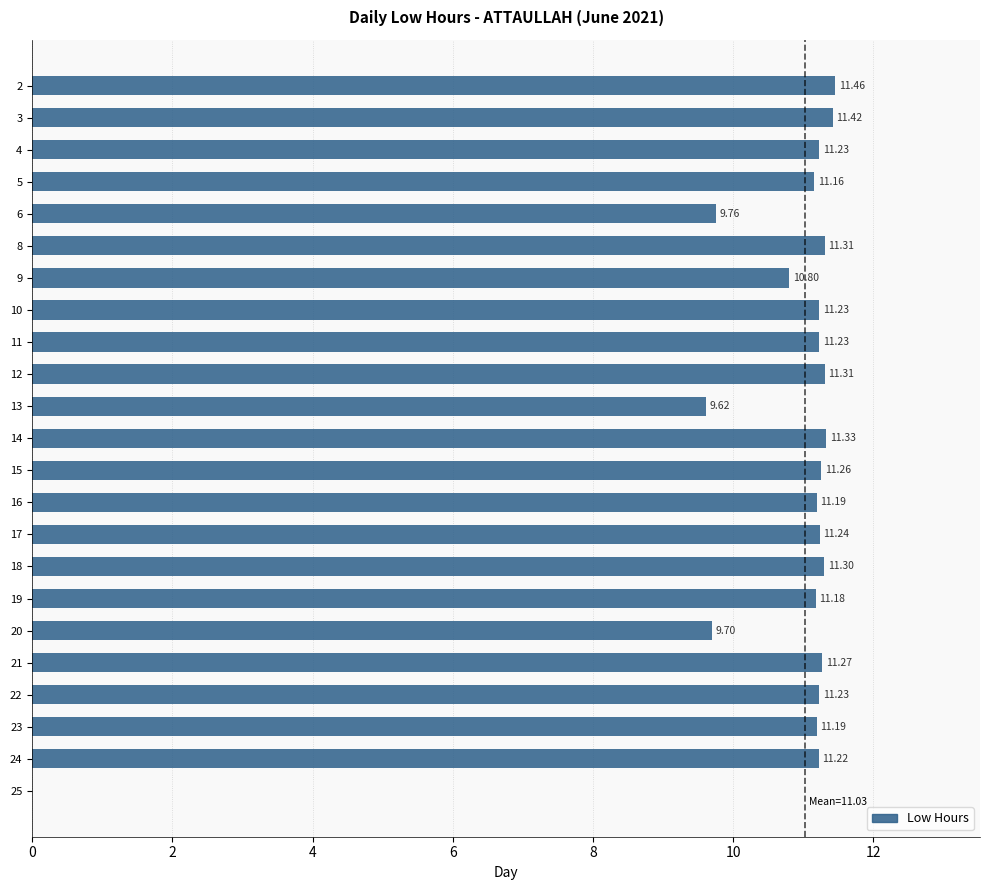

Does the chart contain stacked bars?

No